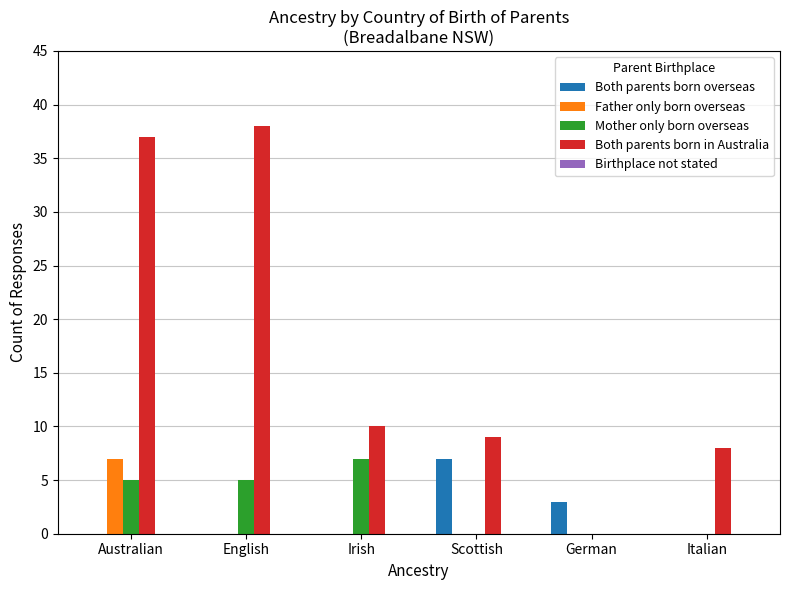

Which series has the largest range (max minus min)?

Both parents born in Australia